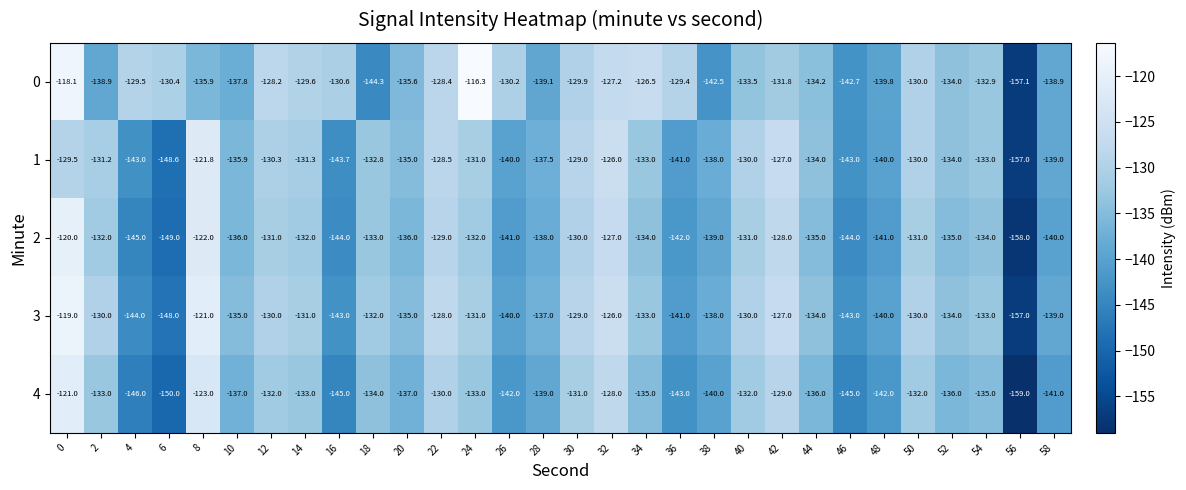

What is the difference between the highest and lowest values at 12?

3.8